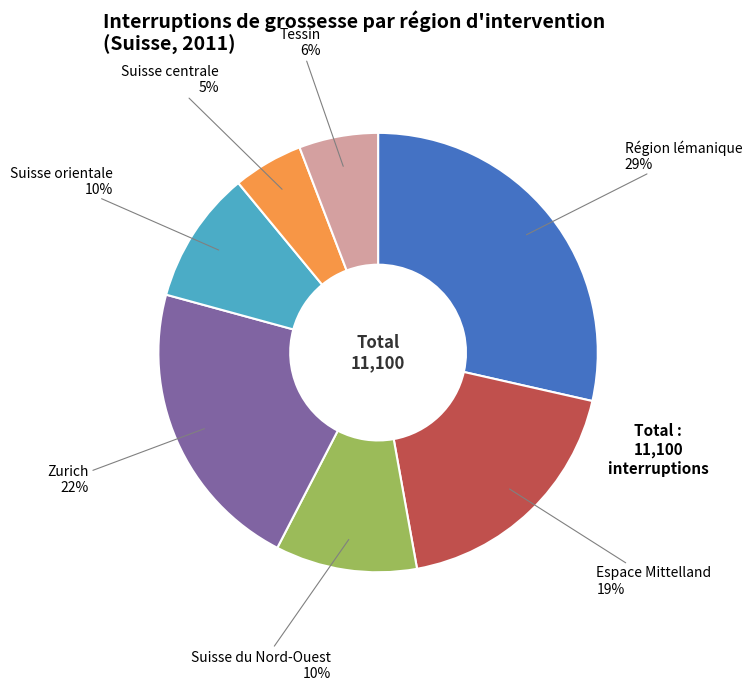

To the nearest percent, what is the average slice percentage?

14%